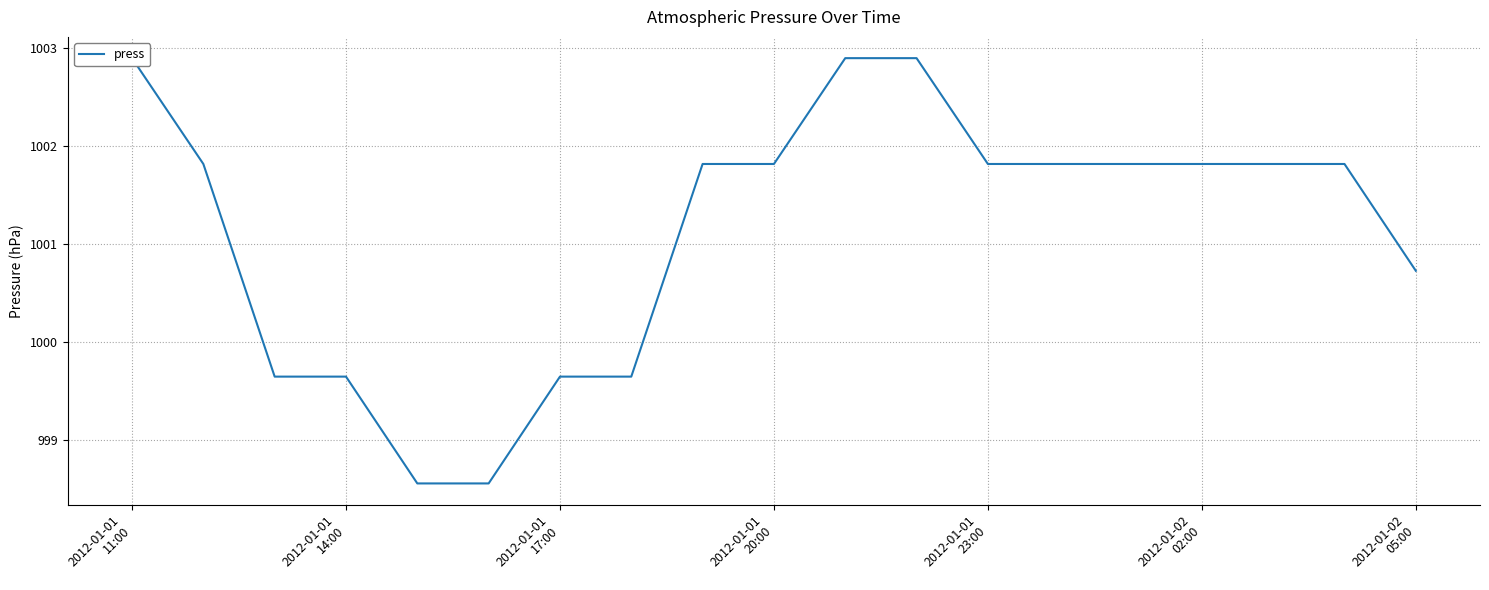

Where does the data first go above 1001?

2012-01-01
11:00